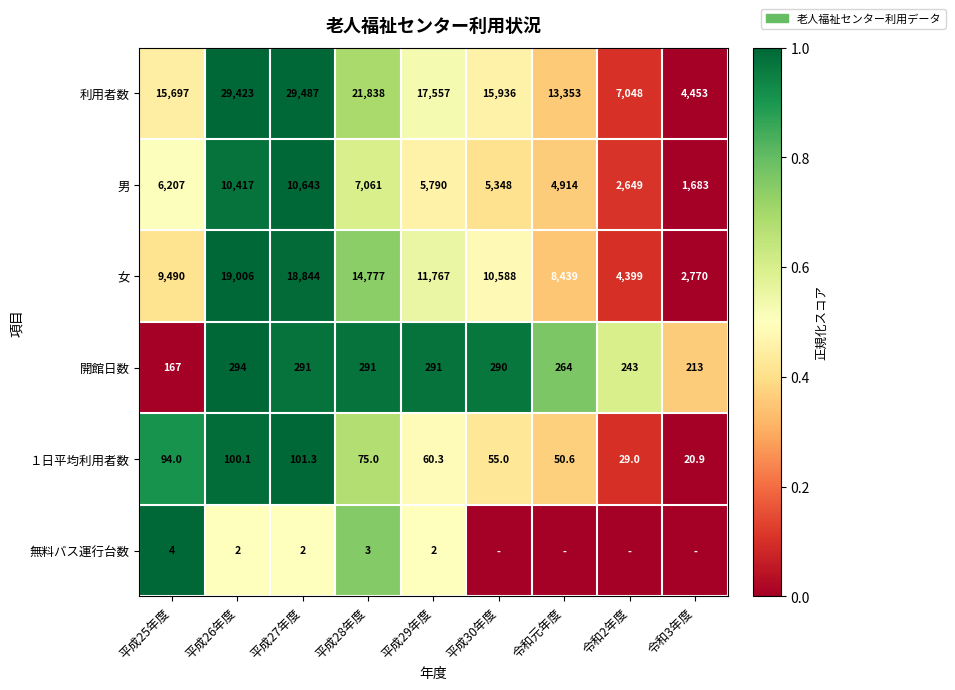

True or false: 開館日数 has a value of 243.0 at 令和2年度.

True